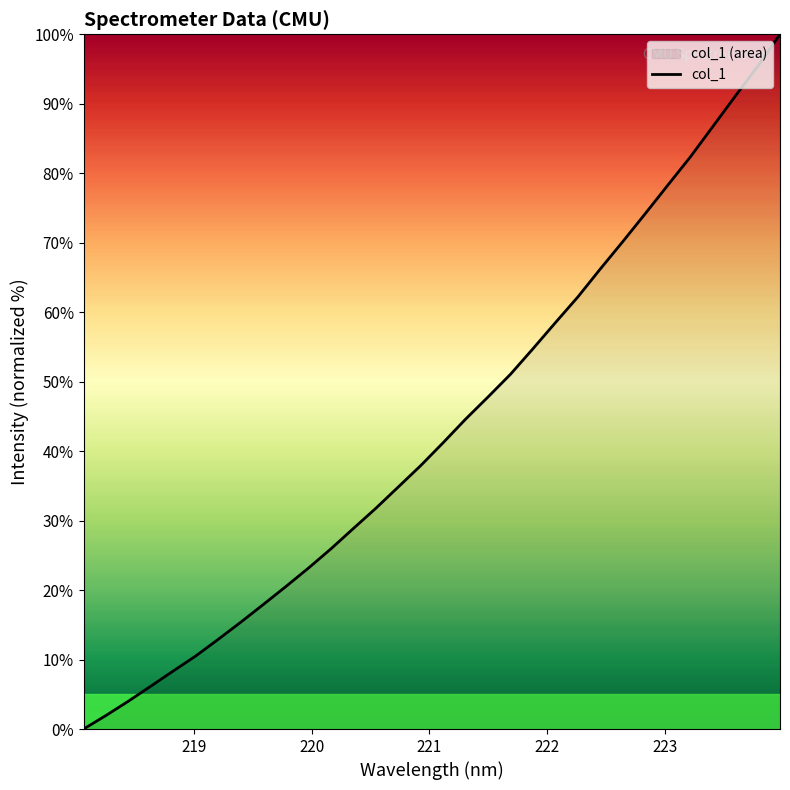

How many values are above zero?

31